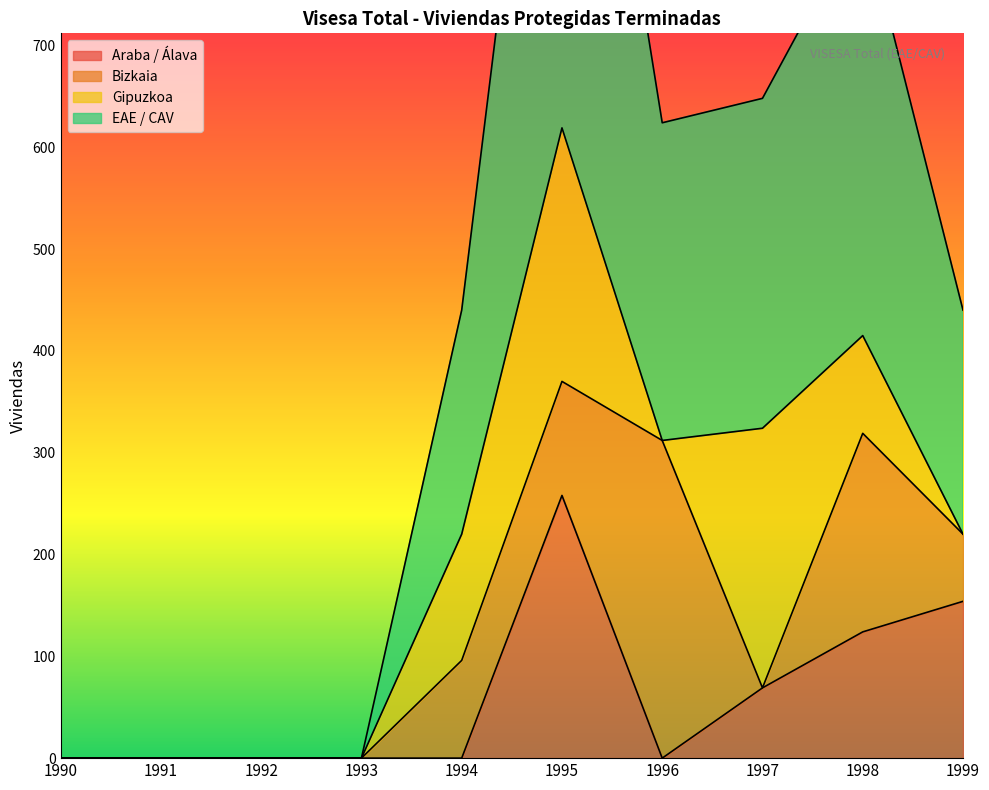

Is it true that EAE / CAV equals 0 at 1991?

True